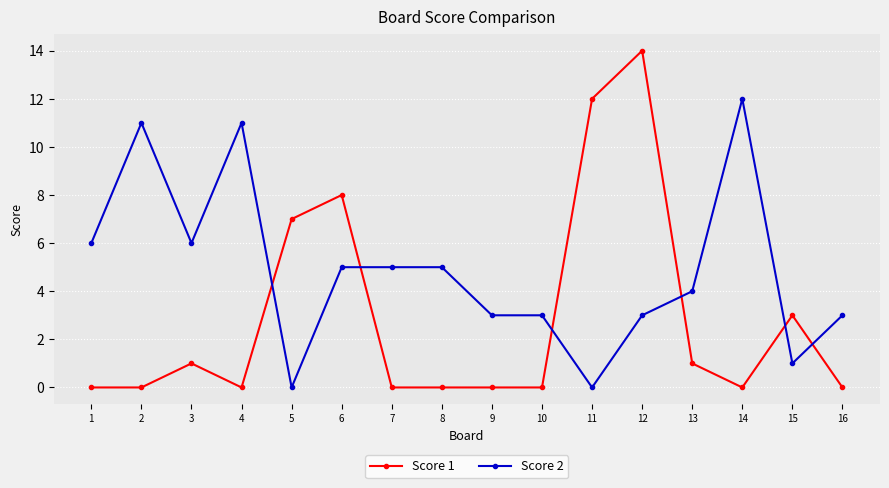

Reading left to right, what are all the values shown in this chart?

Score 1: 1=0	2=0	3=1	4=0	5=7	6=8	7=0	8=0	9=0	10=0	11=12	12=14	13=1	14=0	15=3	16=0
Score 2: 1=6	2=11	3=6	4=11	5=0	6=5	7=5	8=5	9=3	10=3	11=0	12=3	13=4	14=12	15=1	16=3